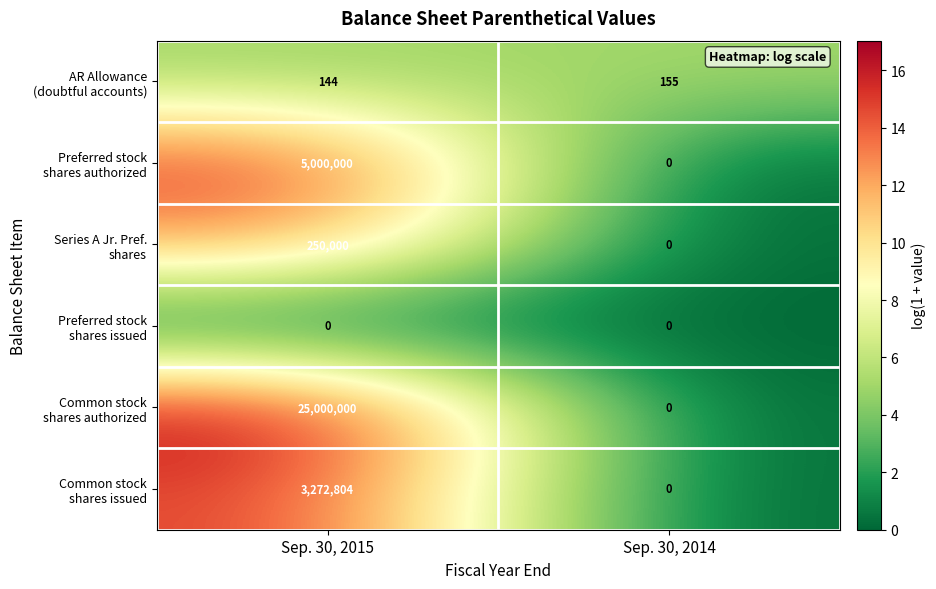

What is the difference between the highest and lowest values at Sep. 30, 2014?

155